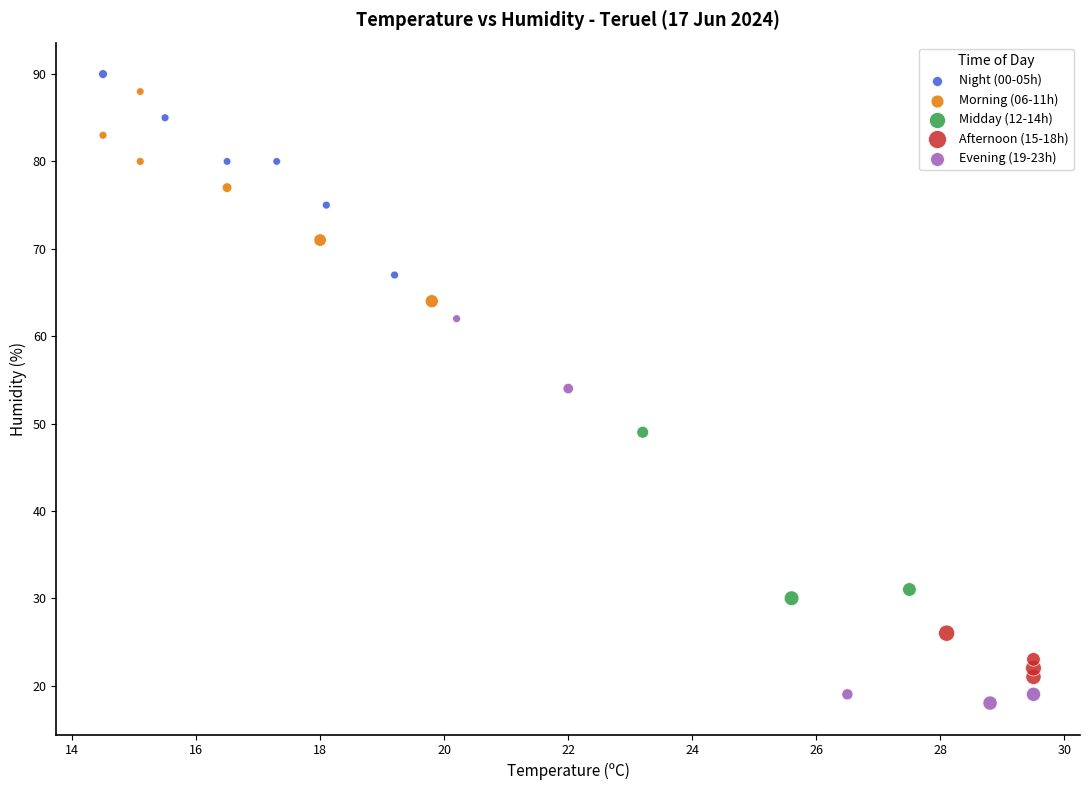

Which series has the largest Y range (max minus min)?

Evening (19-23h)